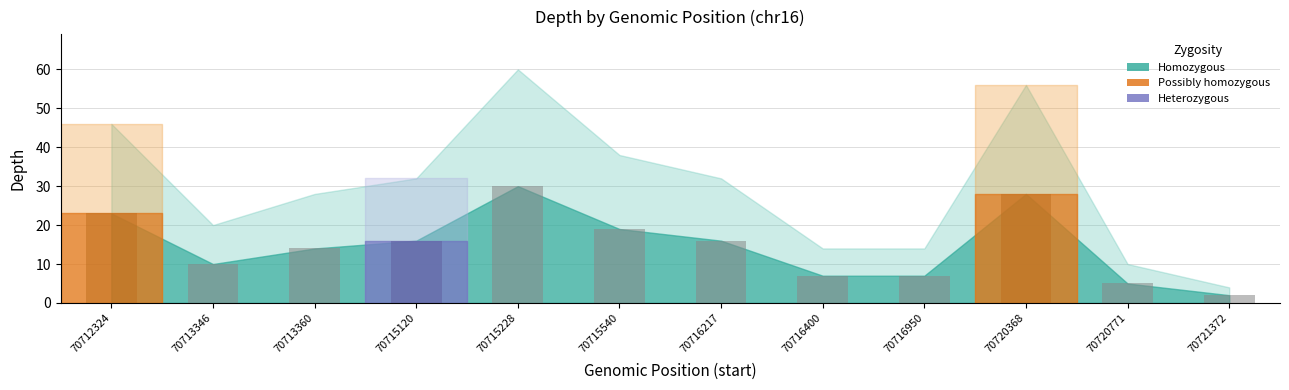

What is the difference between the second highest and minimum values?

26